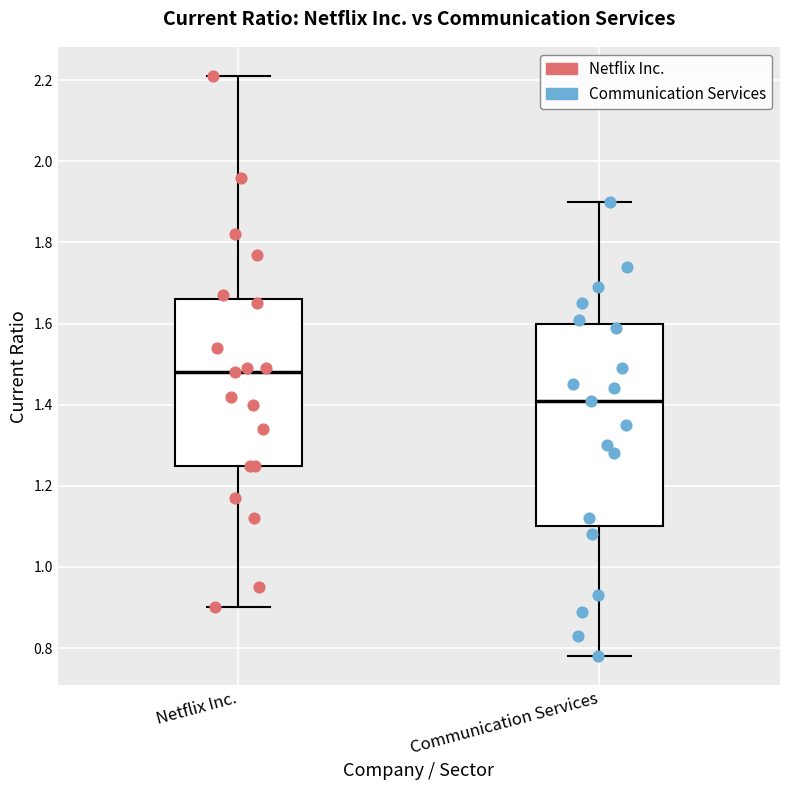

Which box has the highest median line?

Netflix Inc.